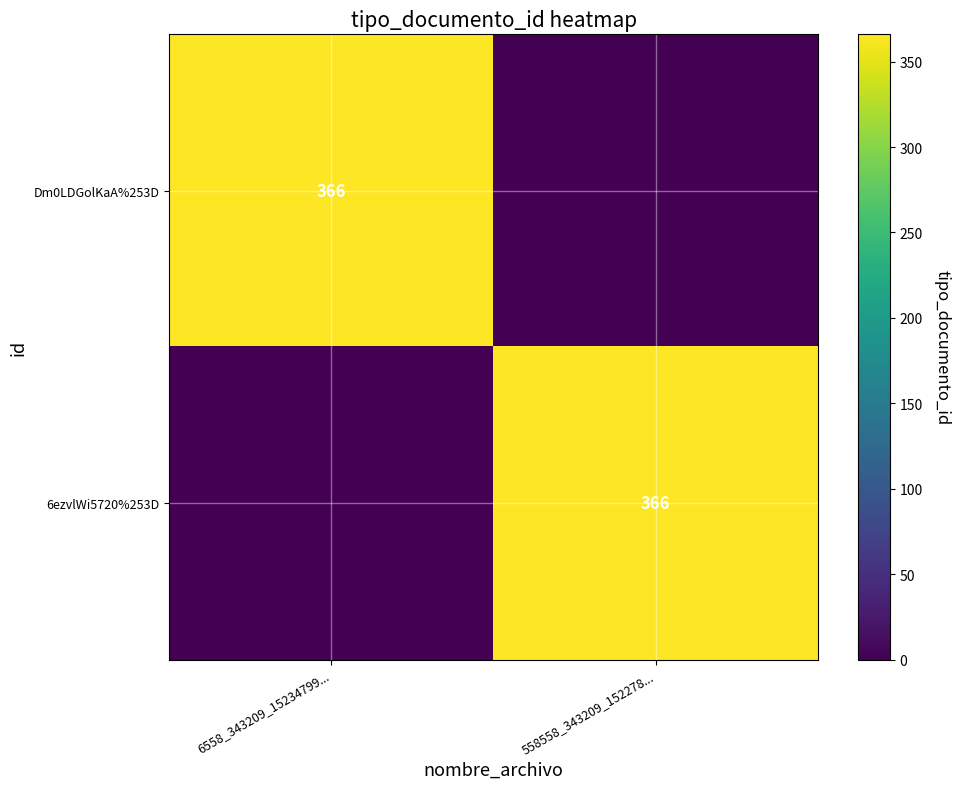

The Dm0LDGolKaA%253D series shows 75 at 6558_343209_15234799.... True or false?

False